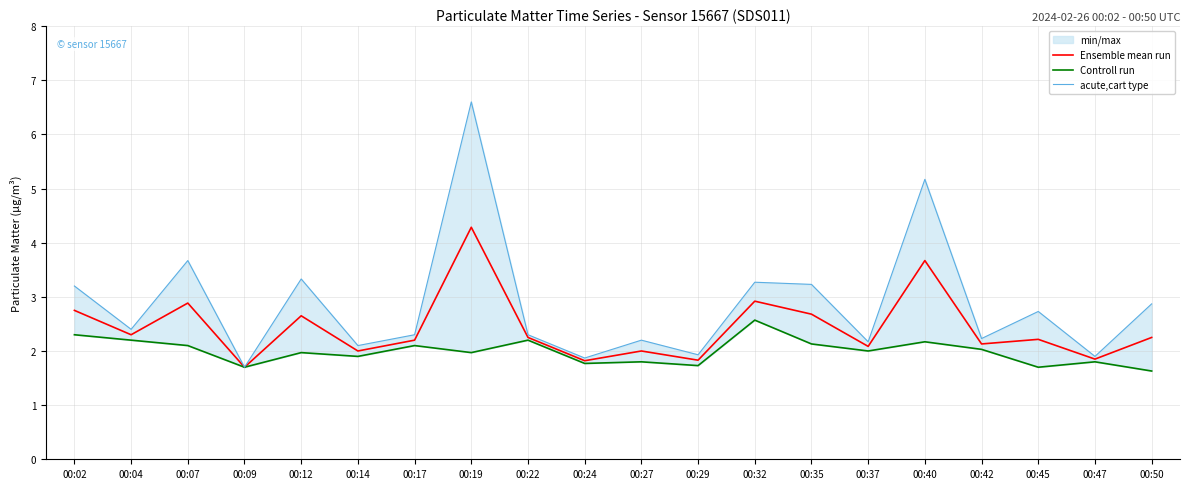

True or false: Controll run and Ensemble mean run intersect in this chart.

False